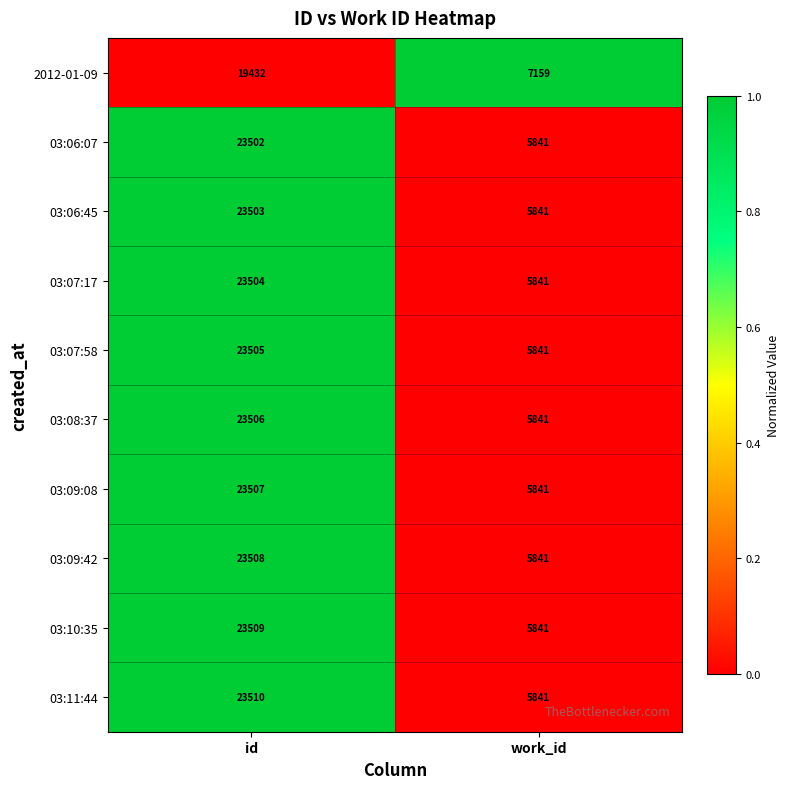

The 03:06:45 series shows 15341 at id. True or false?

False